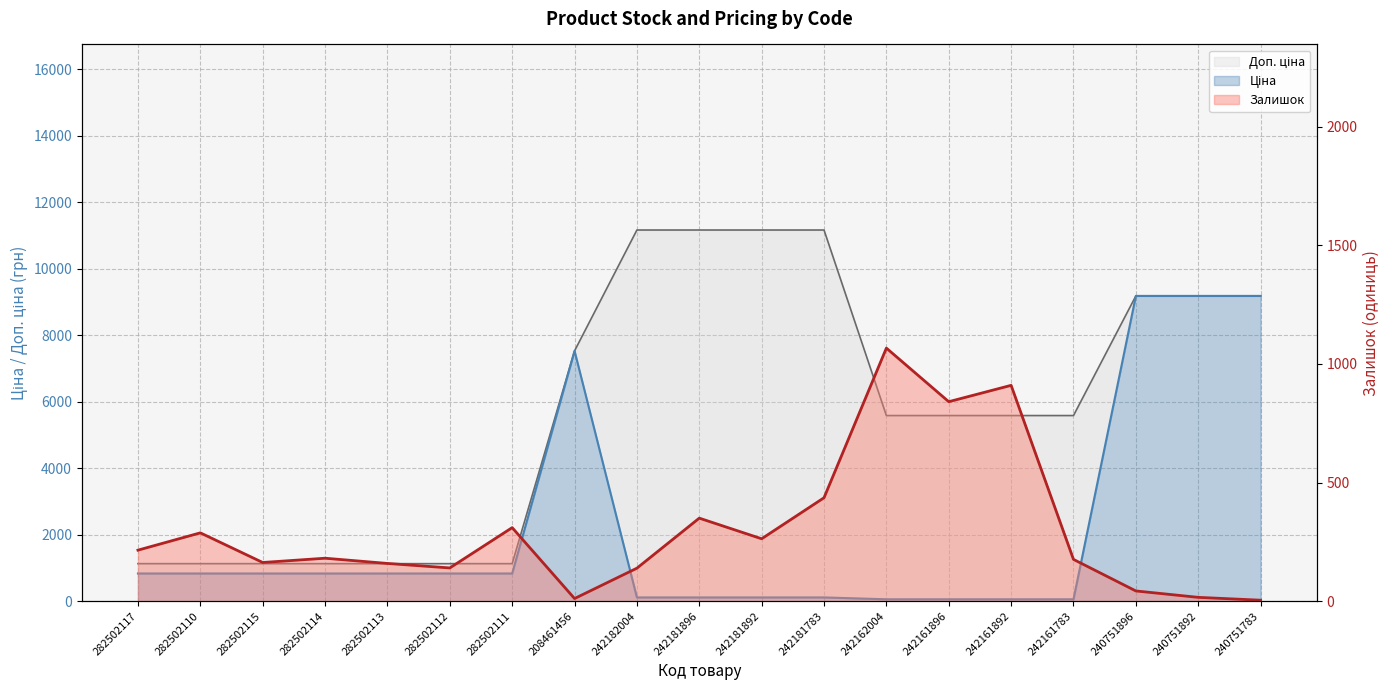

Rank the series at 240751783 from highest to lowest value.

Ціна, Доп. ціна, Залишок